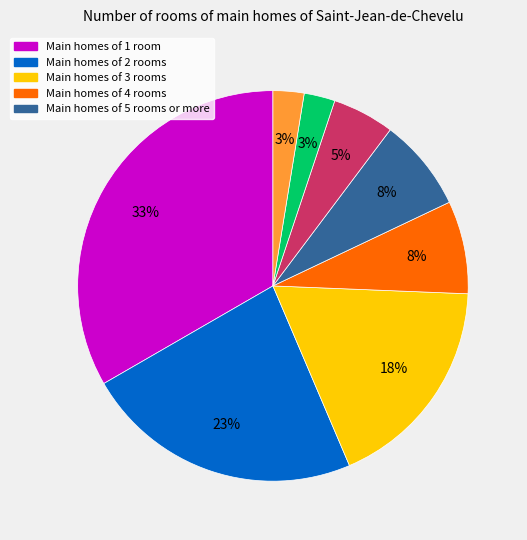

To the nearest percent, what is the average slice percentage?

12%